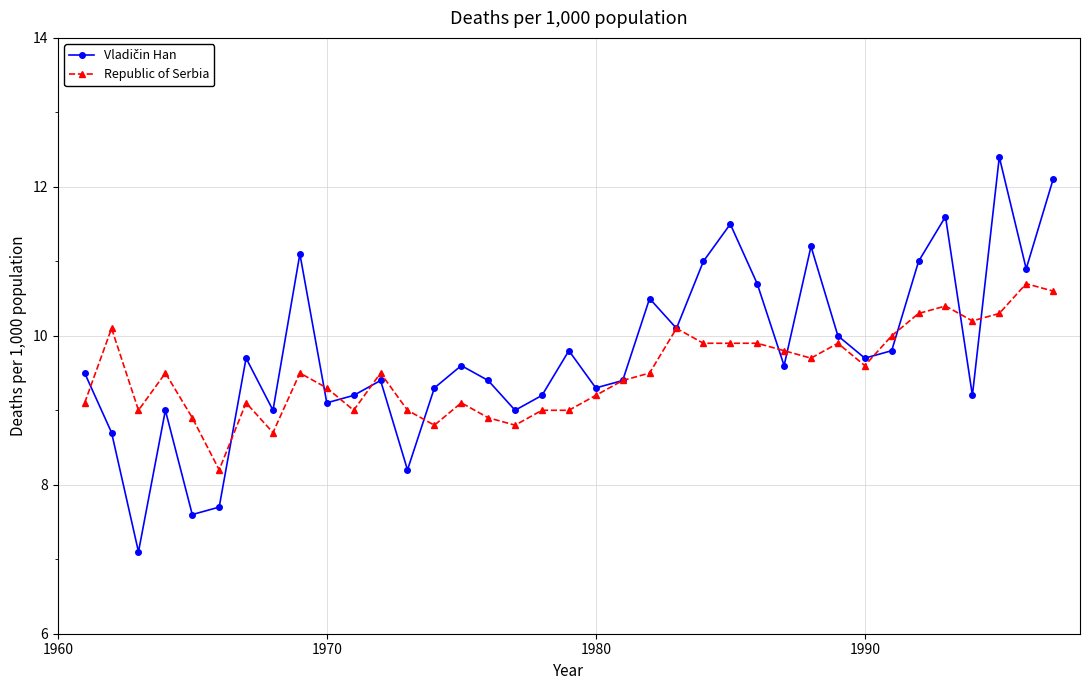

What is the value of the Republic of Serbia point at the 24th from the left?

9.9